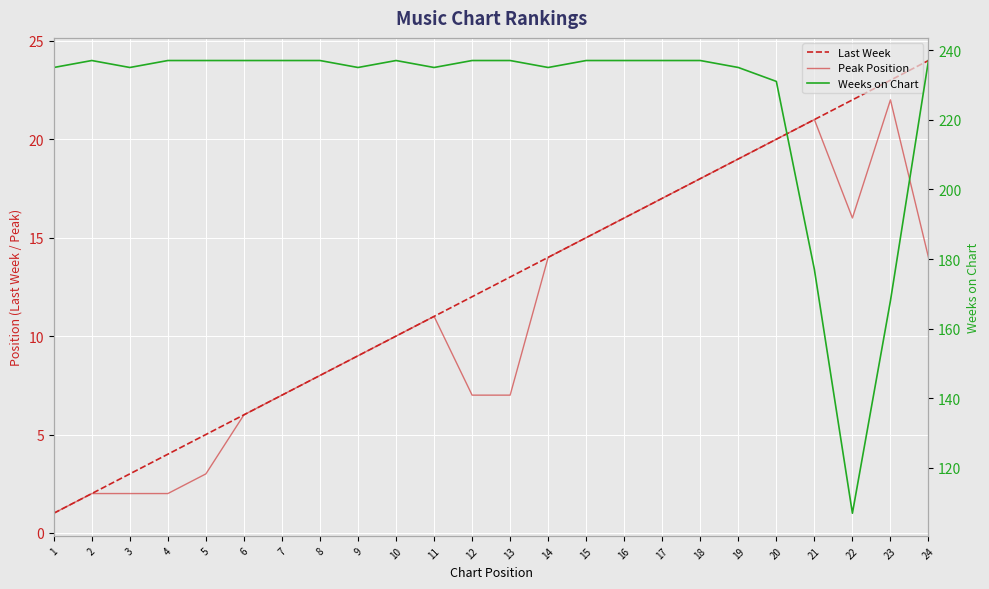

In Peak Position, how many points are lower than both neighbors (excluding endpoints)?

1